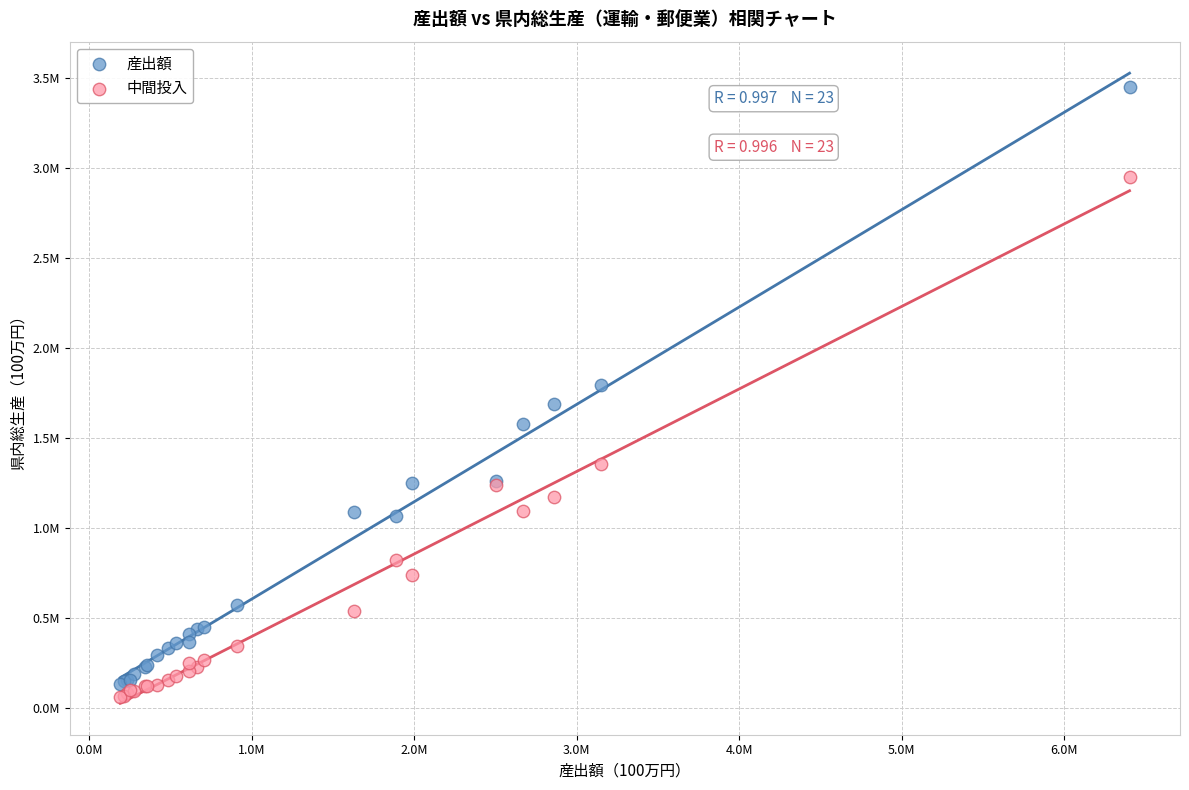

What are all the series names shown in the legend?

産出額, 中間投入